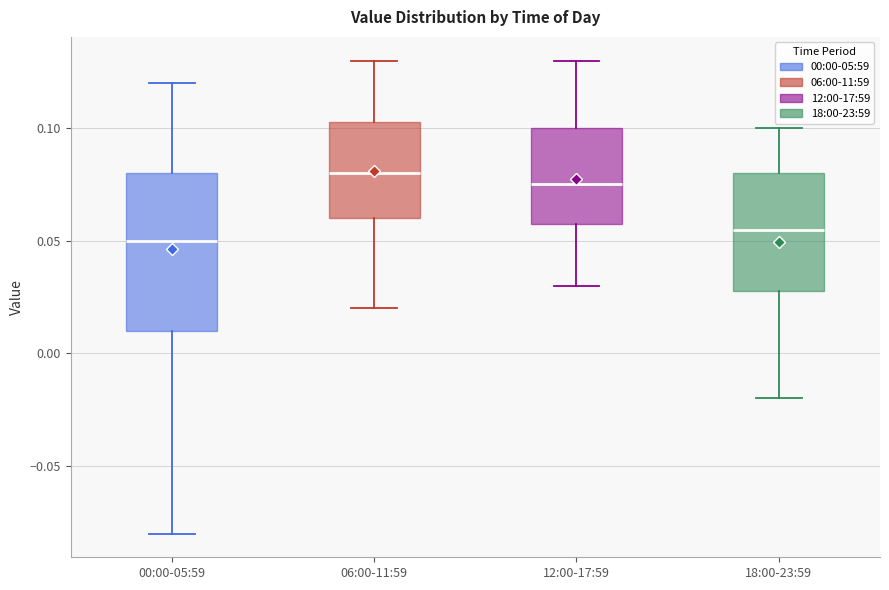

Where does the upper whisker of the box for 18:00-23:59 end on the y-axis? The values are not printed on the chart, so give them approximately, as read against the axis.

0.100